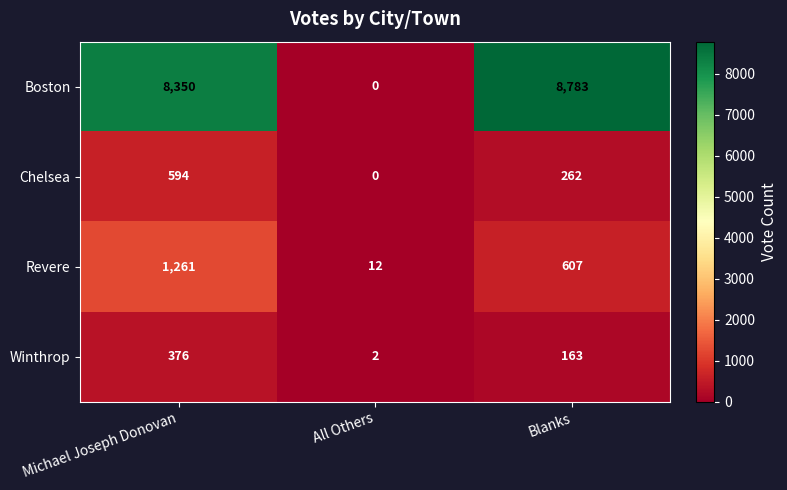

What is the sum of the Chelsea values at Michael Joseph Donovan and All Others?

594